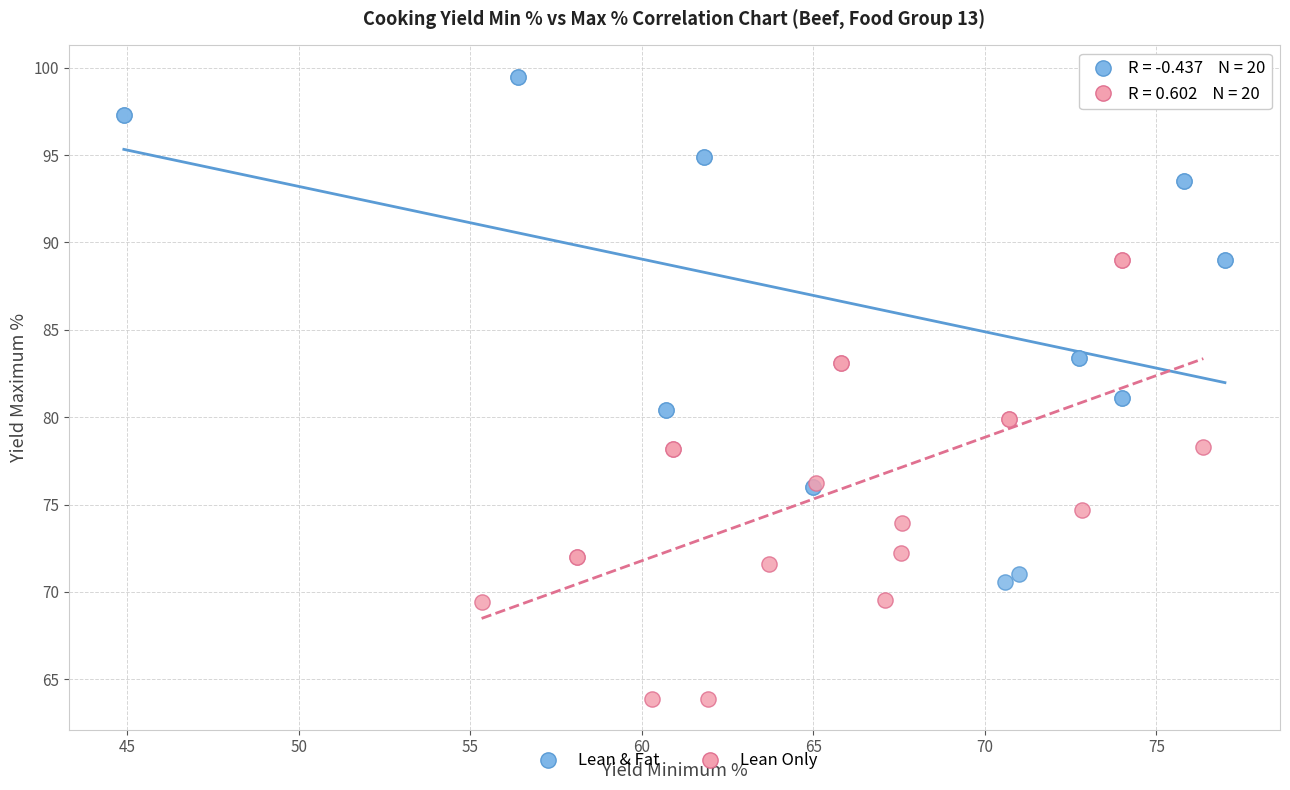

Which series has the widest spread of Y values?

Lean & Fat